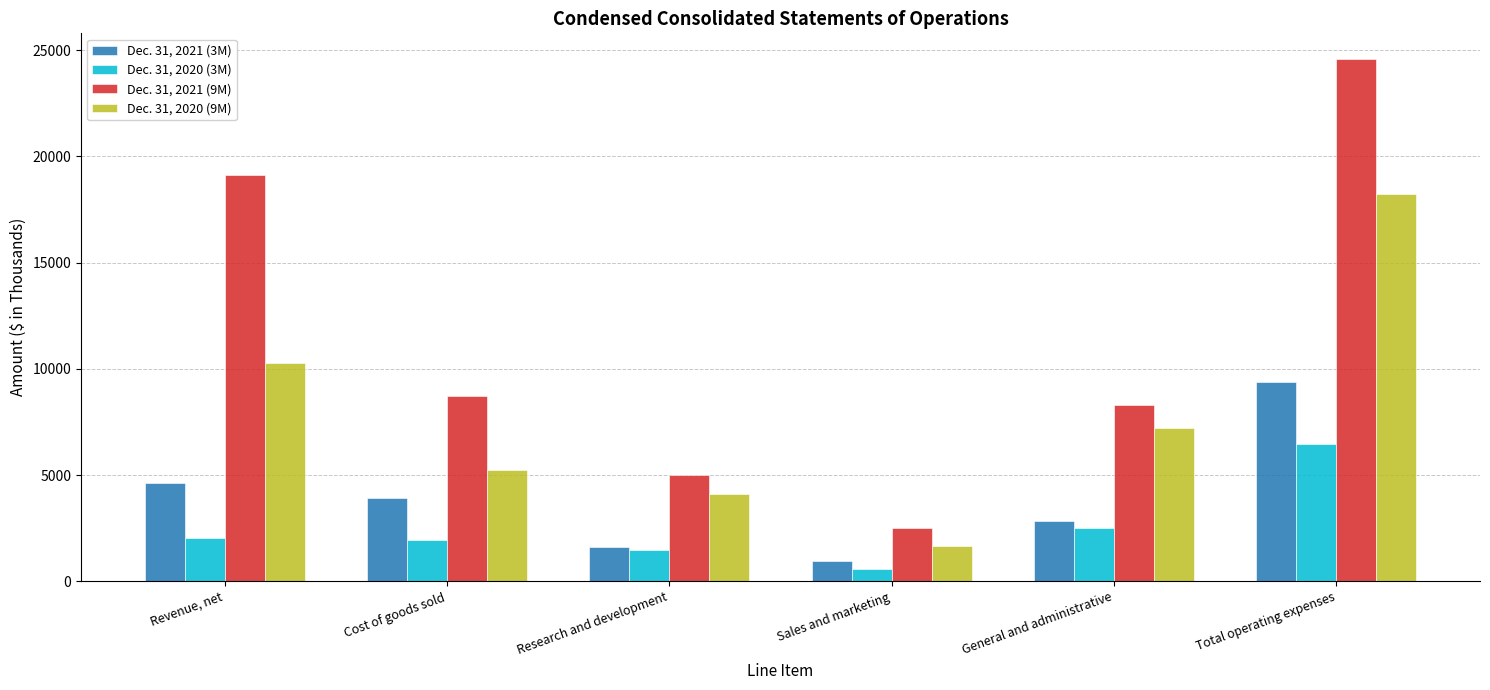

What is the label of the 2nd bar from the right?

General and administrative